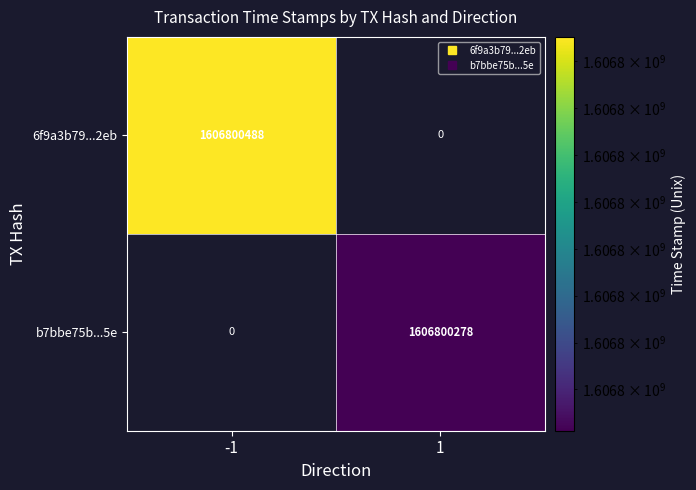

What is the maximum value for 6f9a3b79aaca75e21c9e8bb7f21abe4f537e2eb?

1606800488